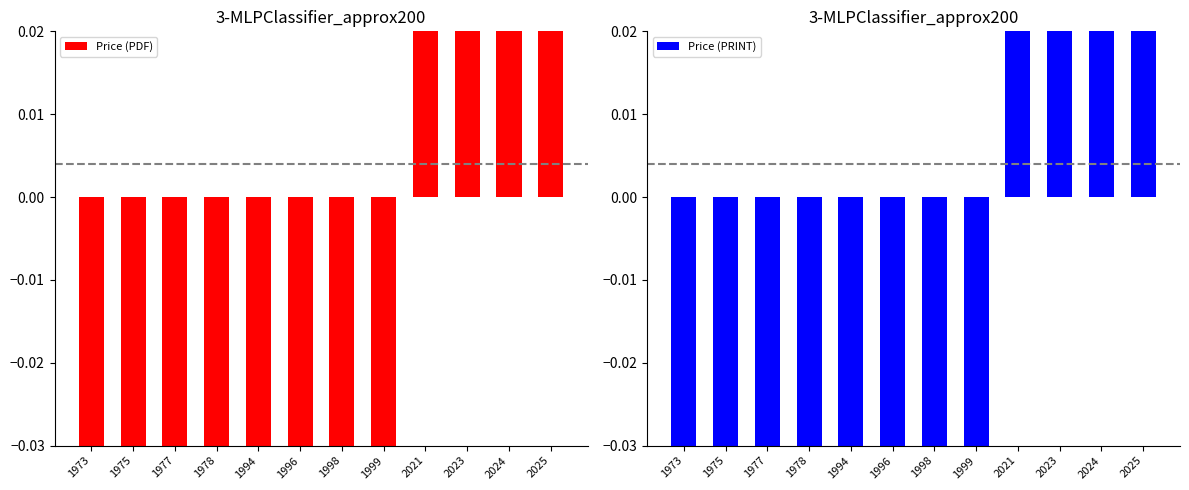

How many values in the Price (PDF) series exceed 0?

4